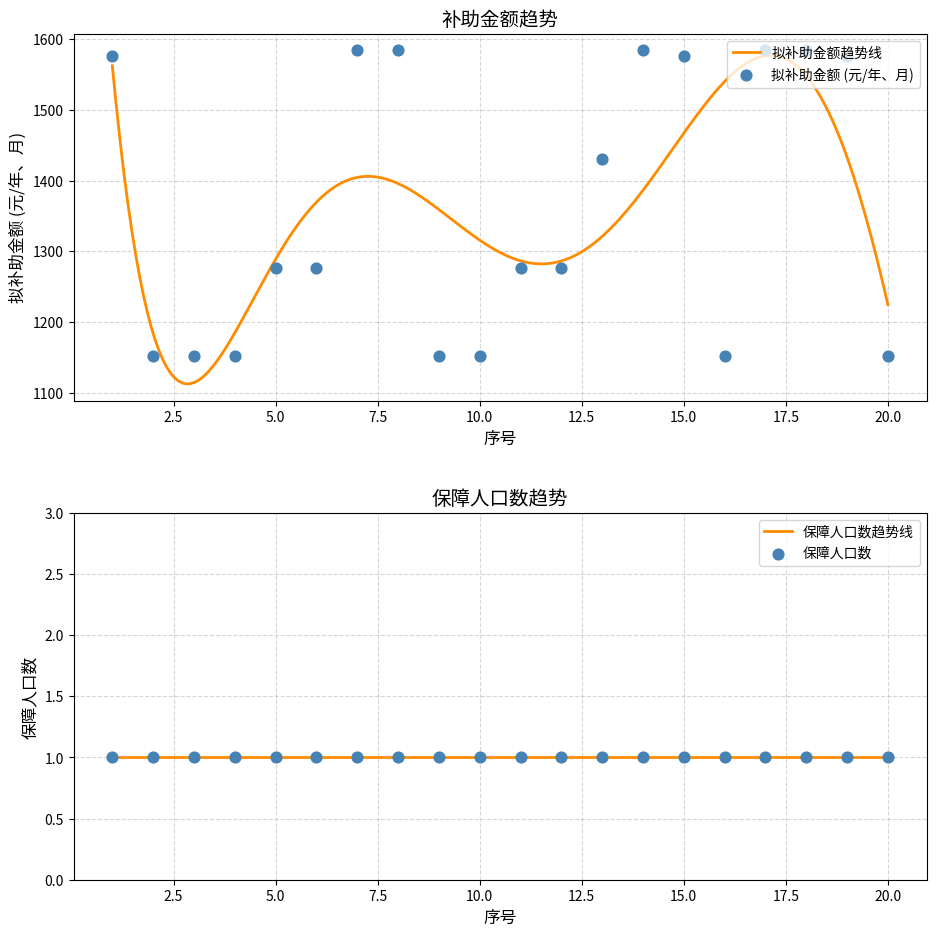

Which has a higher value, 10 or 8?

8